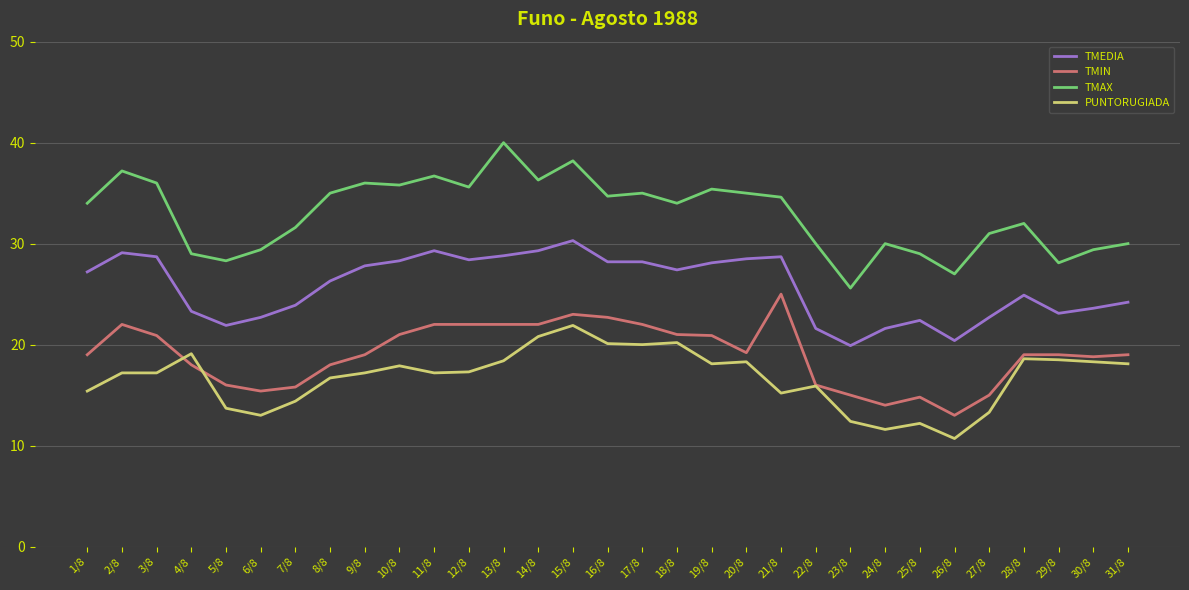

At which label is PUNTORUGIADA closest to 16?

22/8